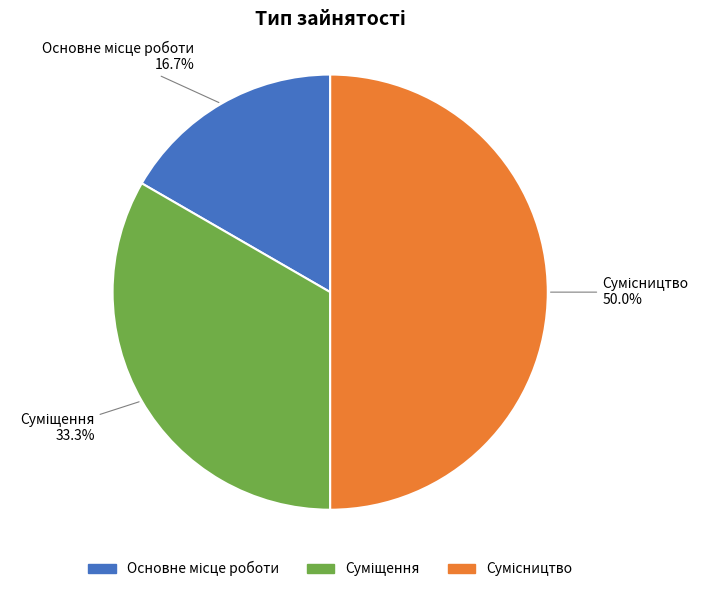

Count the number of slices in the pie.

3